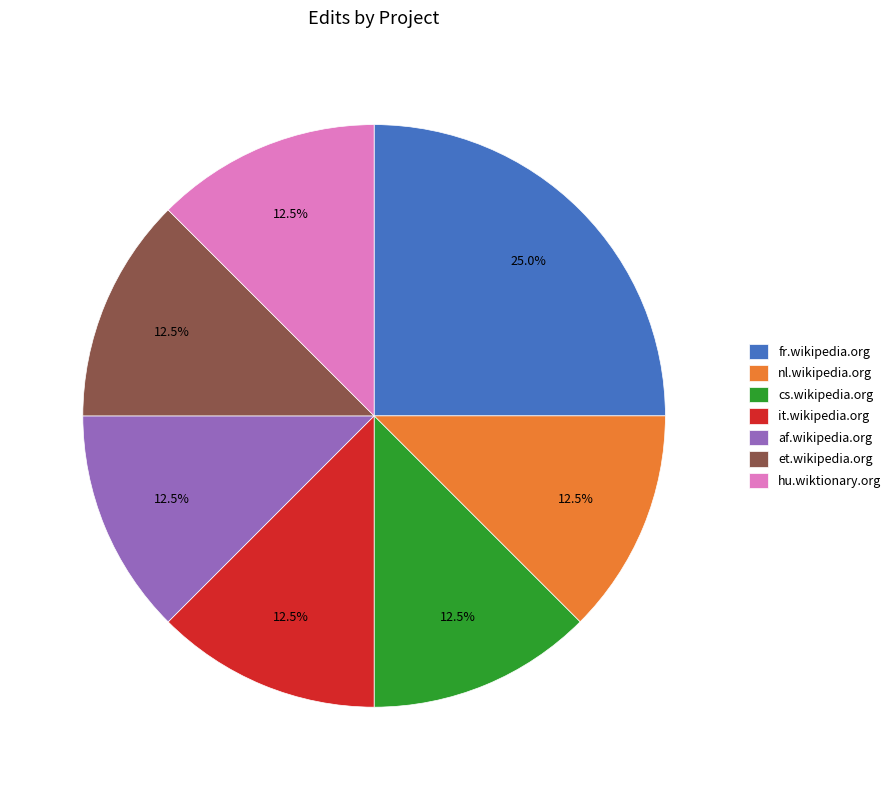

Which category has the biggest portion of the pie?

fr.wikipedia.org